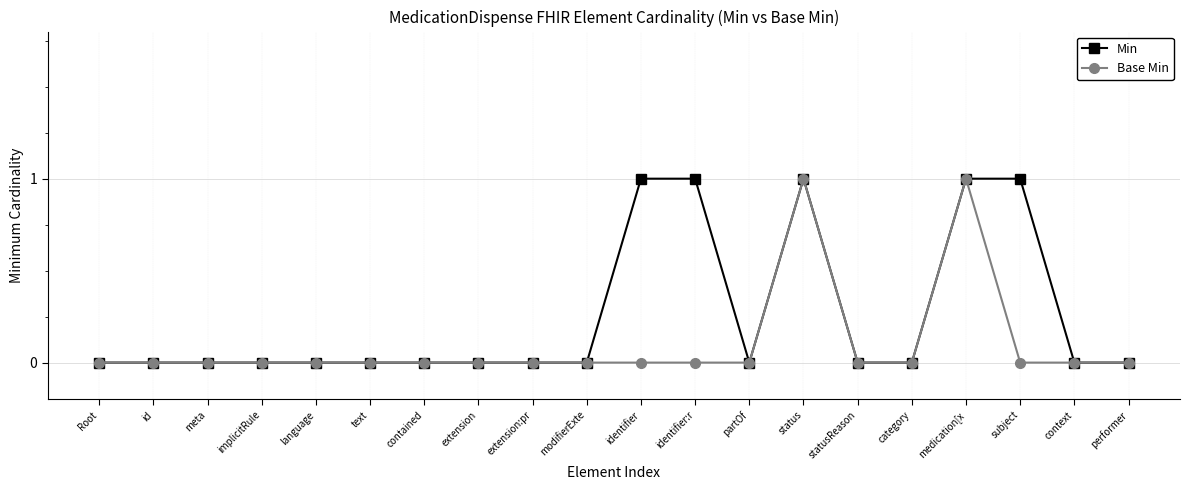

Reading left to right, what are all the values shown in this chart?

Min: 0	0	0	0	0	0	0	0	0	0	1	1	0	1	0	0	1	1	0	0
Base Min: 0	0	0	0	0	0	0	0	0	0	0	0	0	1	0	0	1	0	0	0